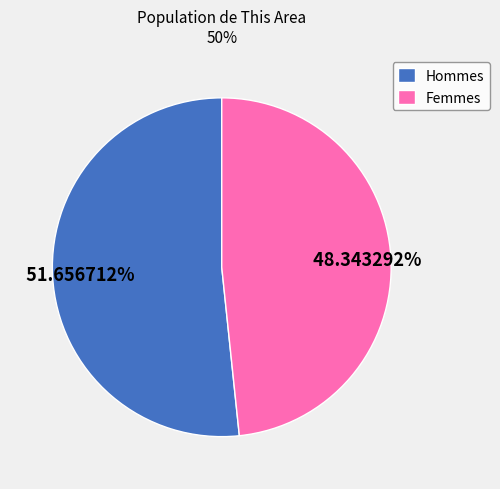

Approximately how many times larger is the value at Hommes compared to Femmes?

1.1